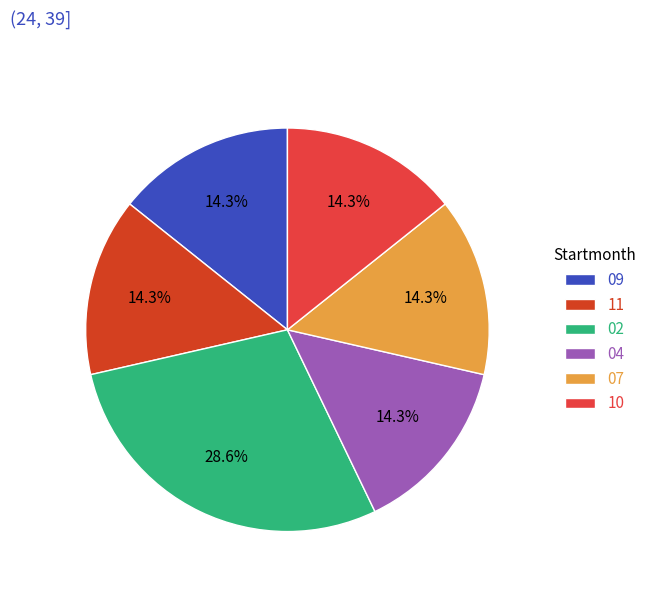

Does 09 represent more than half of the total?

No